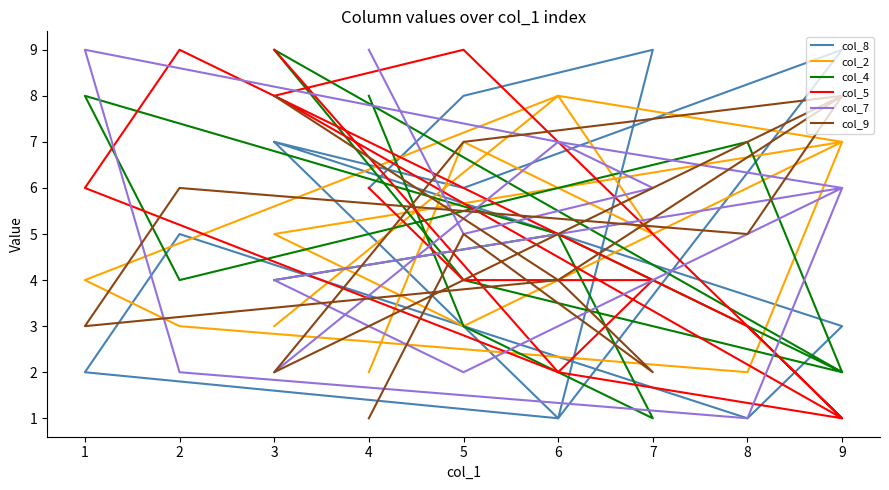

Which label corresponds to the largest value in the chart?

9